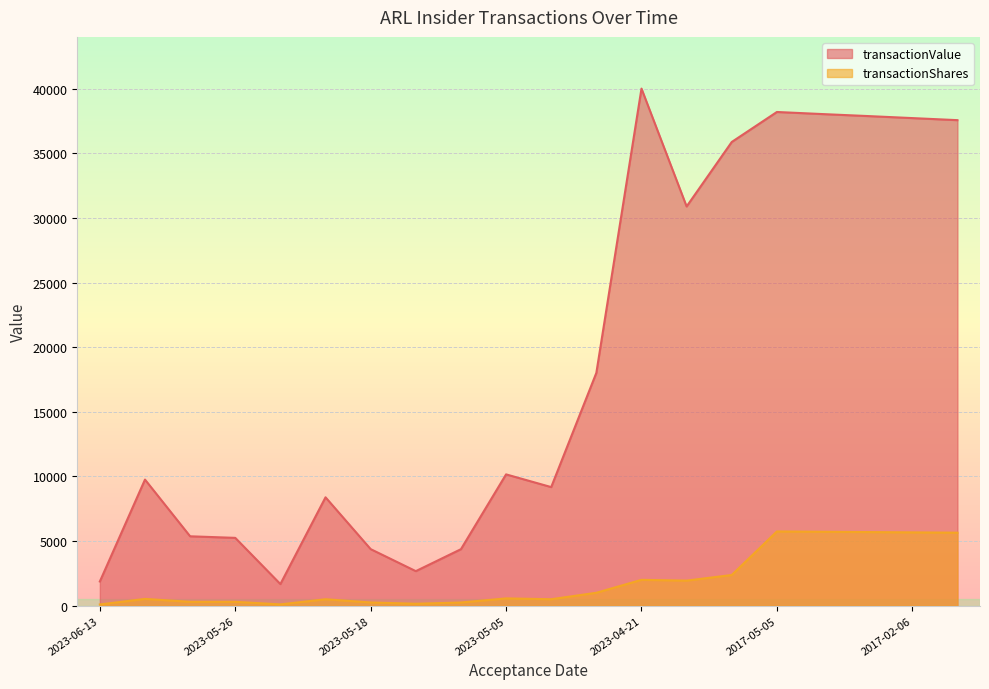

What is the difference between the highest and lowest values at 2023-05-15?

4124